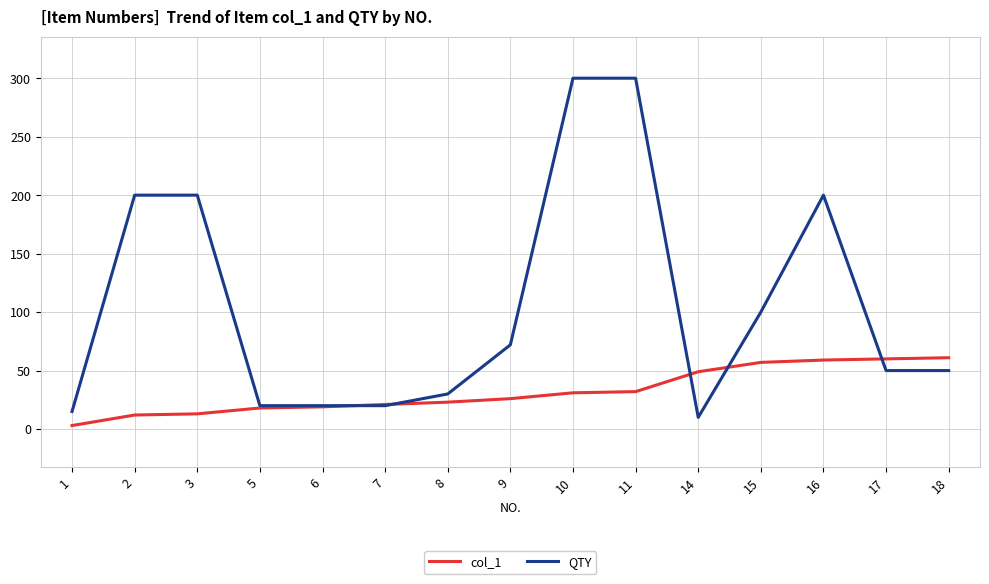

What is the maximum value shown in the chart?

300